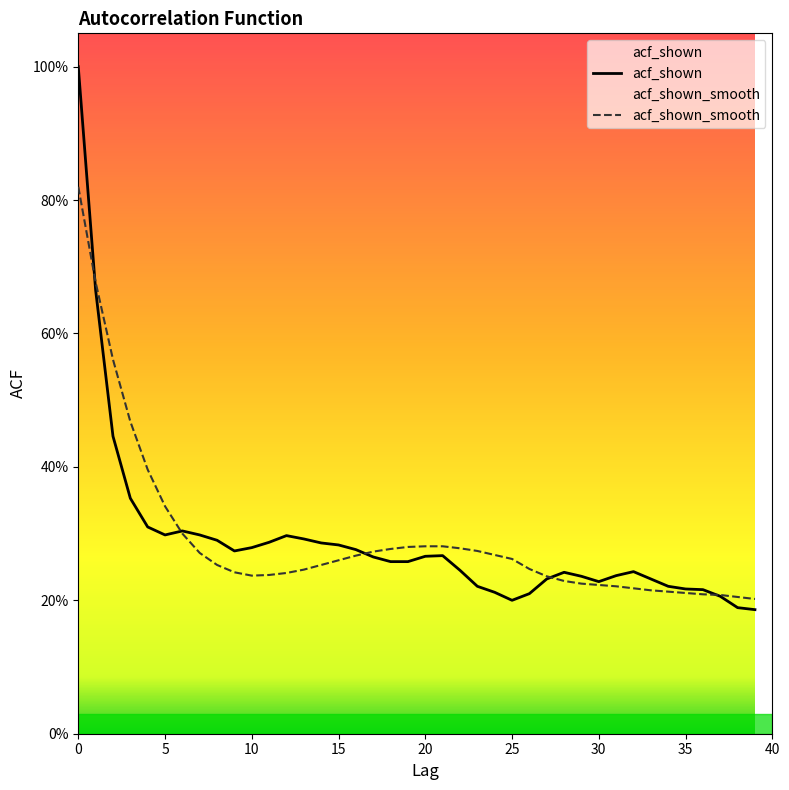

Does the chart display data point markers on the line(s)?

No